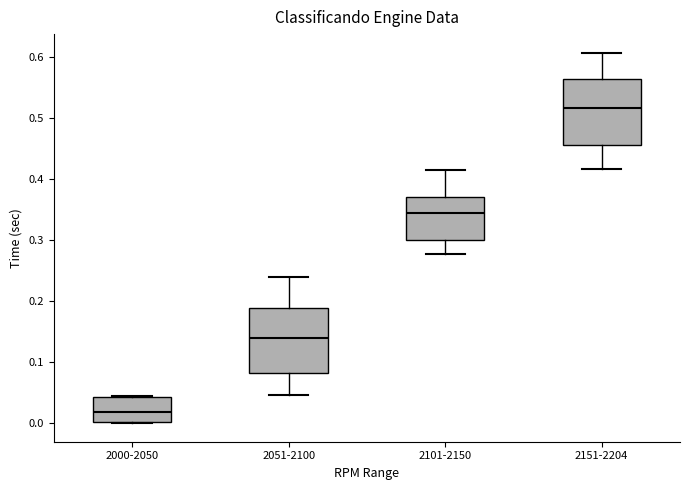

Where does the median line of the box for 2000-2050 sit on the y-axis? The values are not printed on the chart, so give them approximately, as read against the axis.

0.02